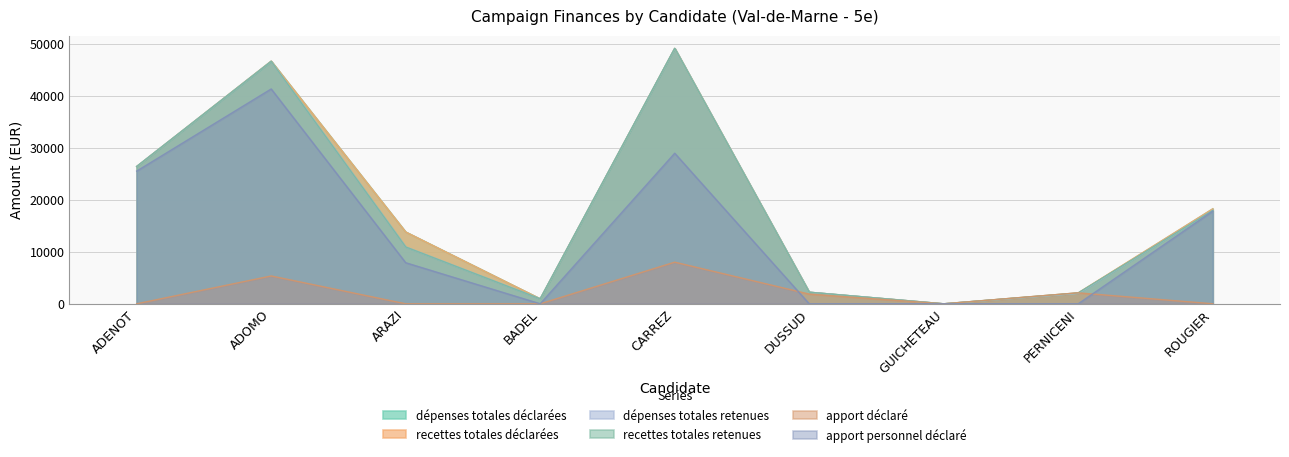

What is the value of the dépenses totales retenues point at the 6th from the left?

2229